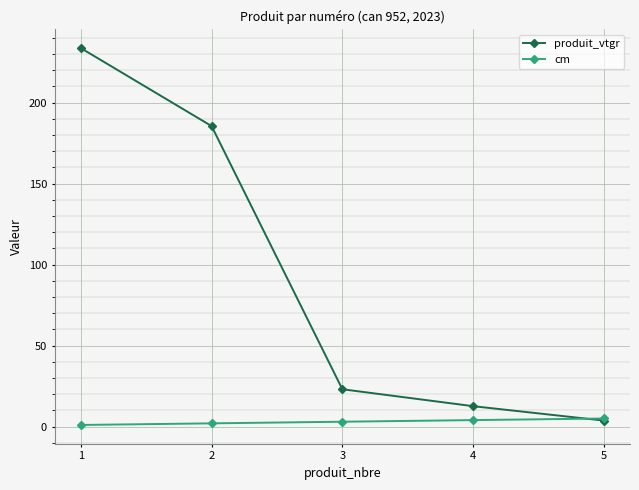

What are all the series names shown in the legend?

produit_vtgr, cm